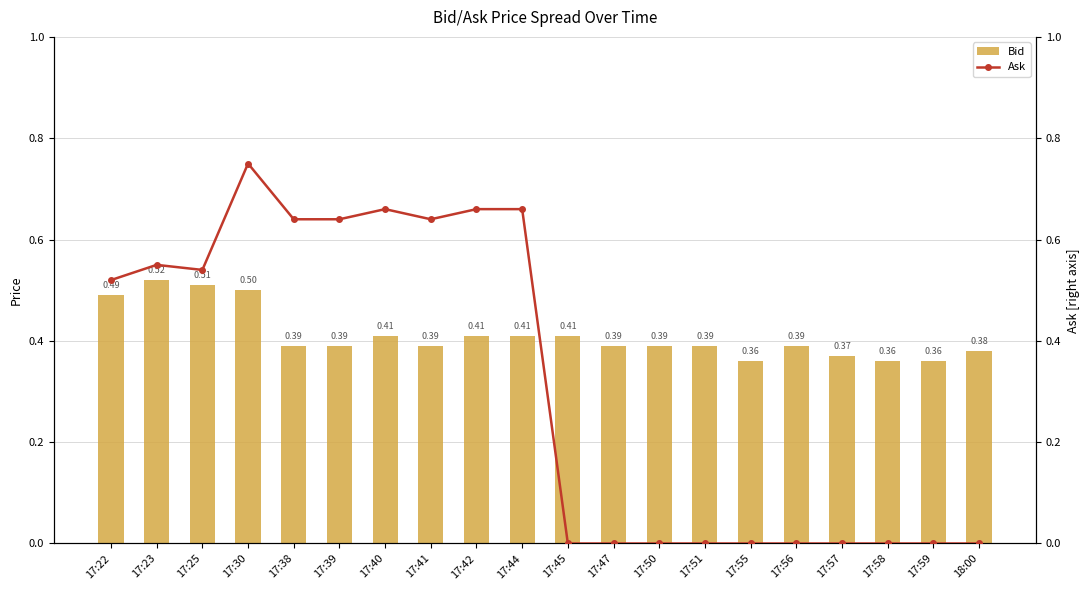

The Ask series shows 0.8 at 17:30. True or false?

True